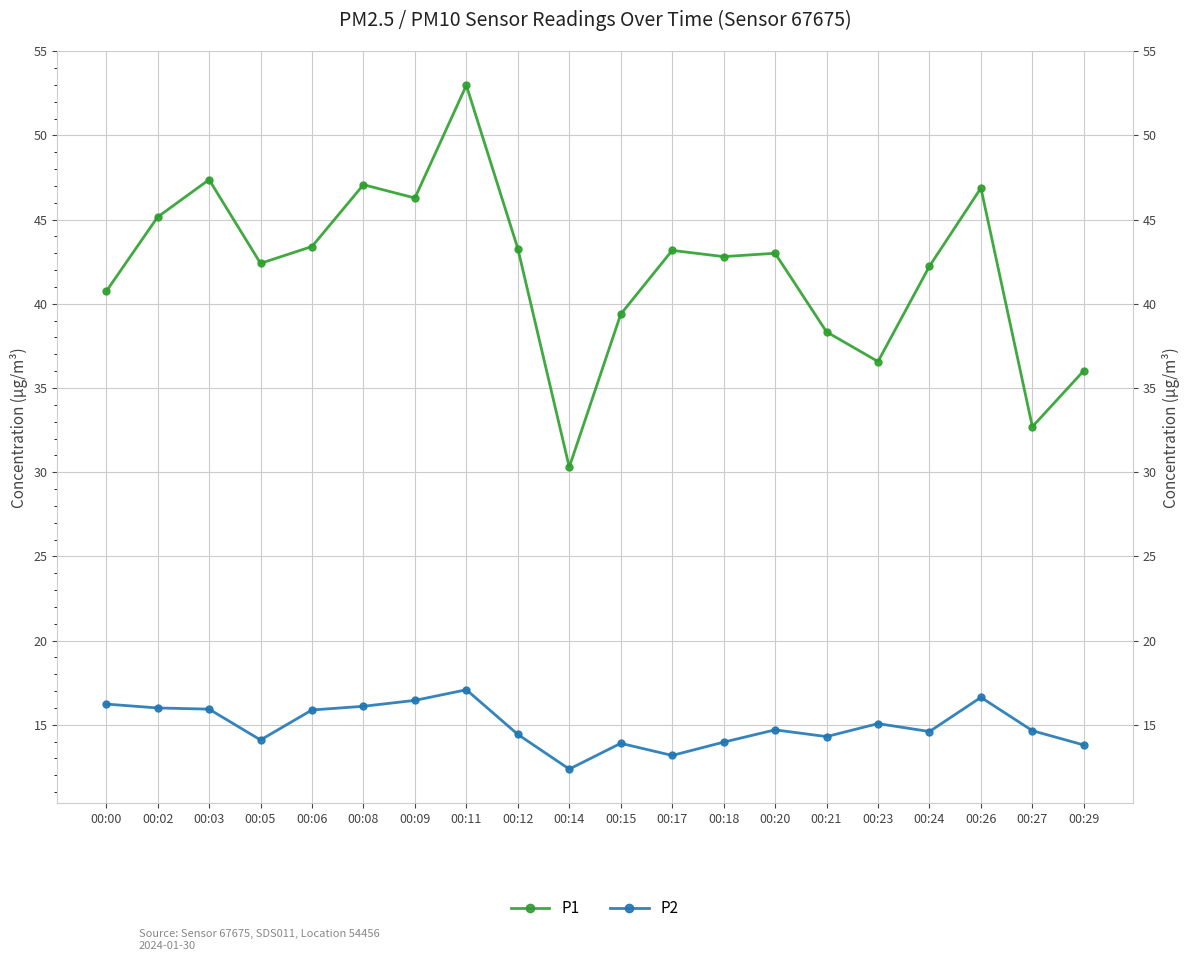

What is the minimum value shown in the chart?

12.4